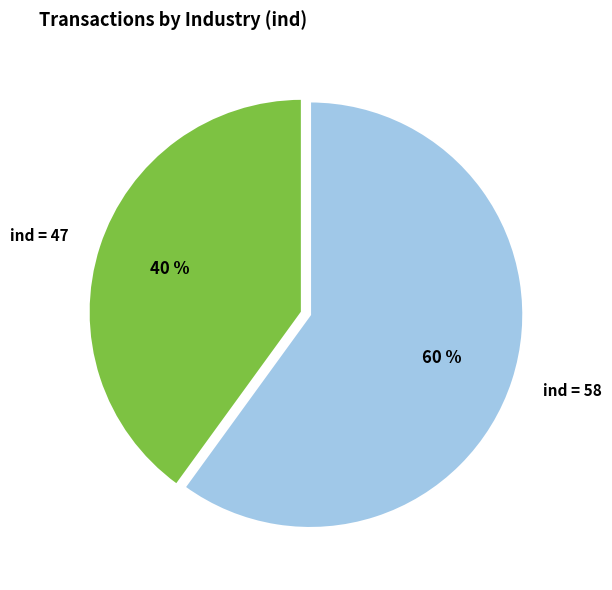

Between ind = 58 and ind = 47, which is larger?

ind = 58